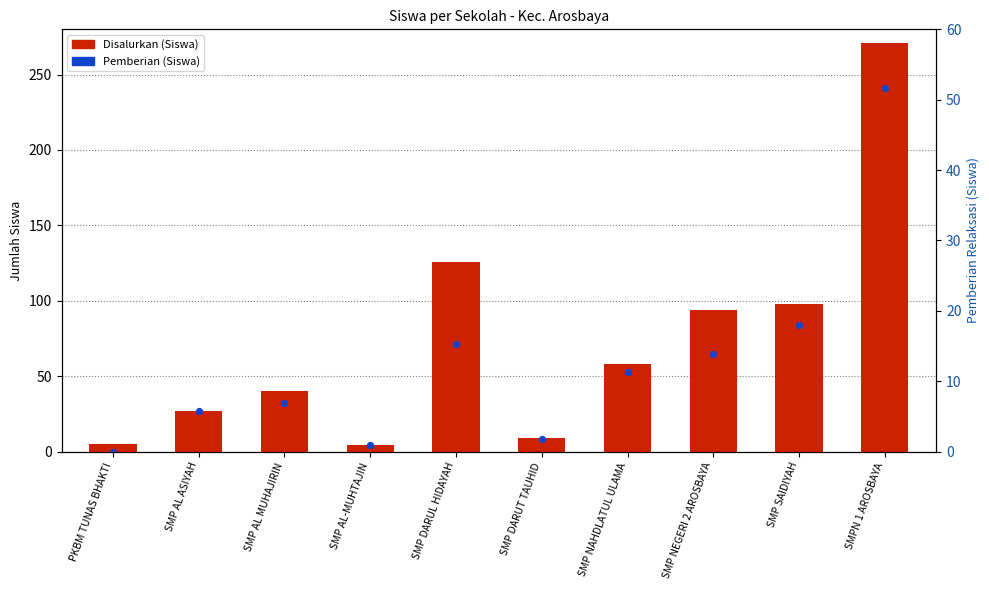

At which category is the sum across all series the highest?

SMPN 1 AROSBAYA